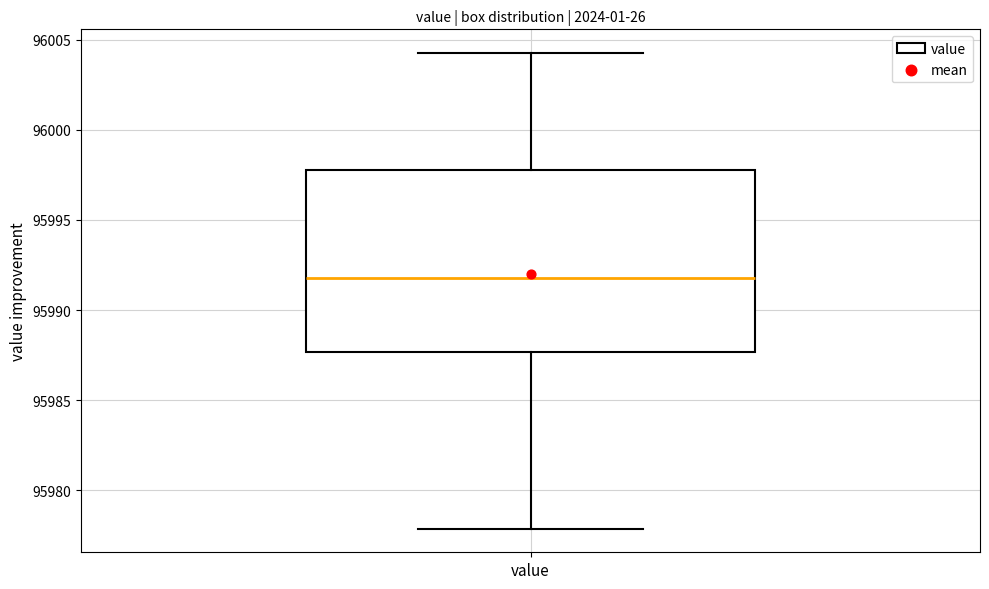

Read this box plot against the y-axis: the position of the median line, the range covered by the box, and the ends of both whiskers. The values are not printed on the chart, so give them approximately, as read against the axis.

median 95992.0, box 95987.5 to 95998.0, whiskers 95978.0 to 96004.5